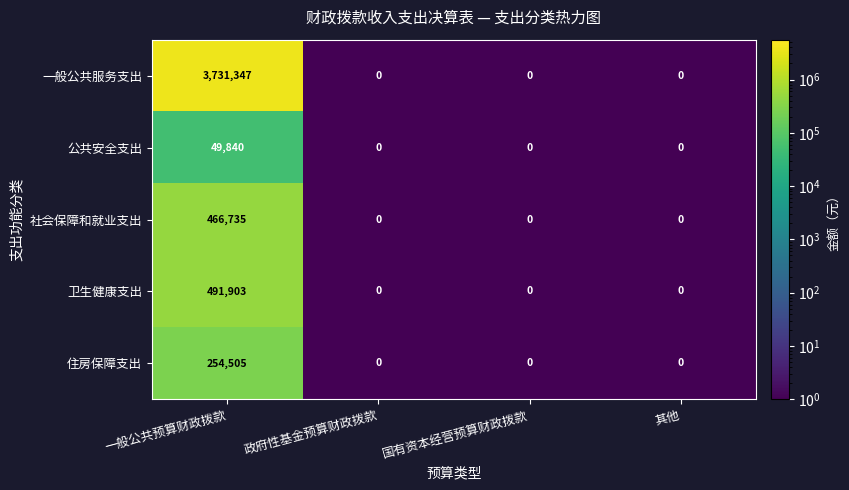

Rank the series by their maximum value, from highest to lowest.

一般公共服务支出, 卫生健康支出, 社会保障和就业支出, 住房保障支出, 公共安全支出